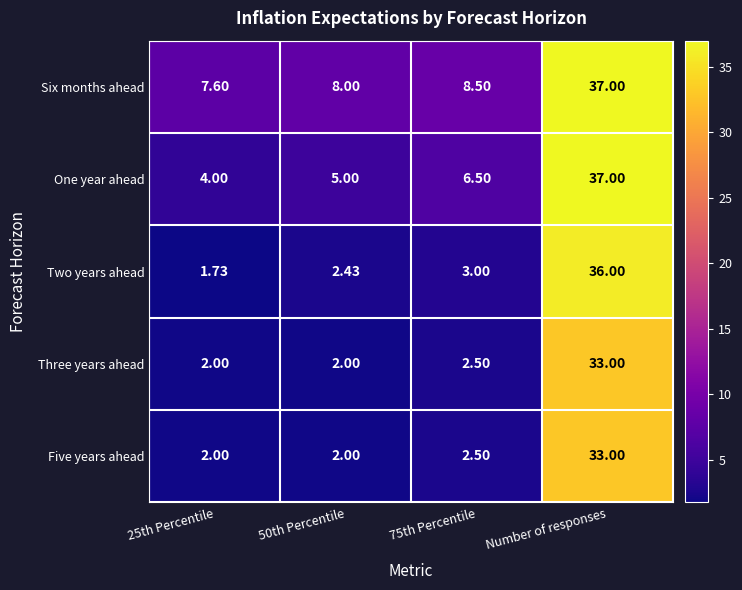

Which series has the largest total across all categories?

Six months ahead